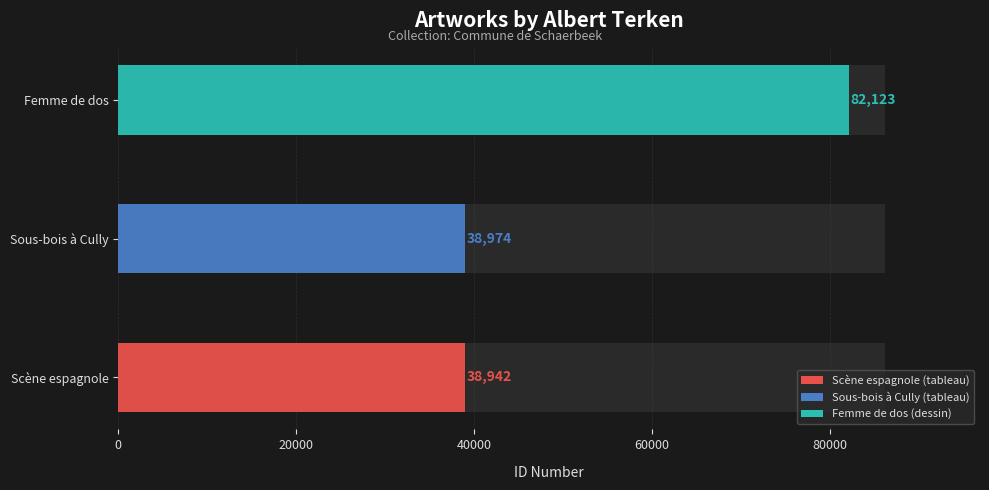

Between Scène espagnole and Femme de dos, which is larger?

Femme de dos